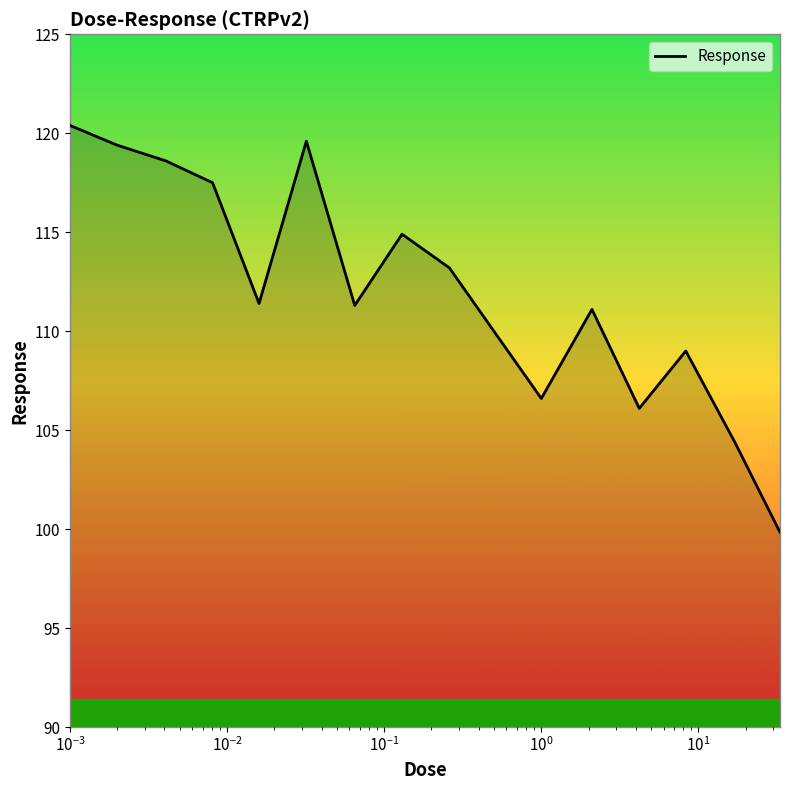

What is the minimum value shown in the chart?

99.8